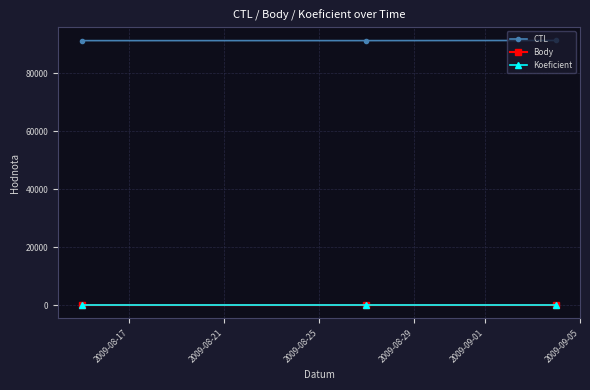

Which series has the largest total across all categories?

CTL